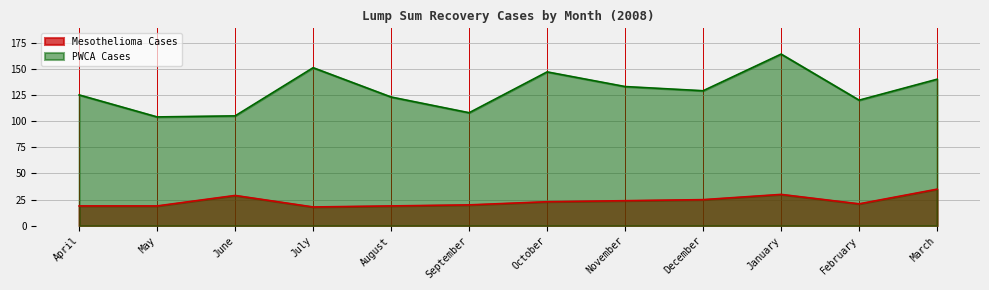

The PWCA Cases series shows 47 at April. True or false?

False